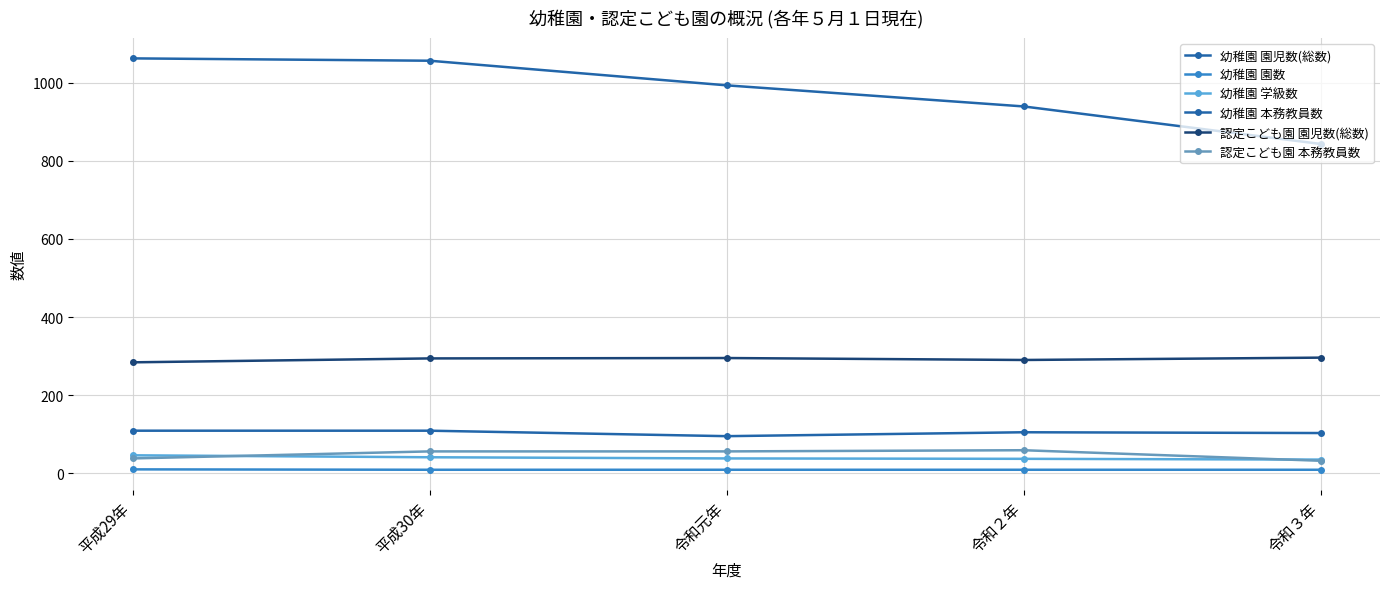

Is this an area chart (filled region under the line)?

No